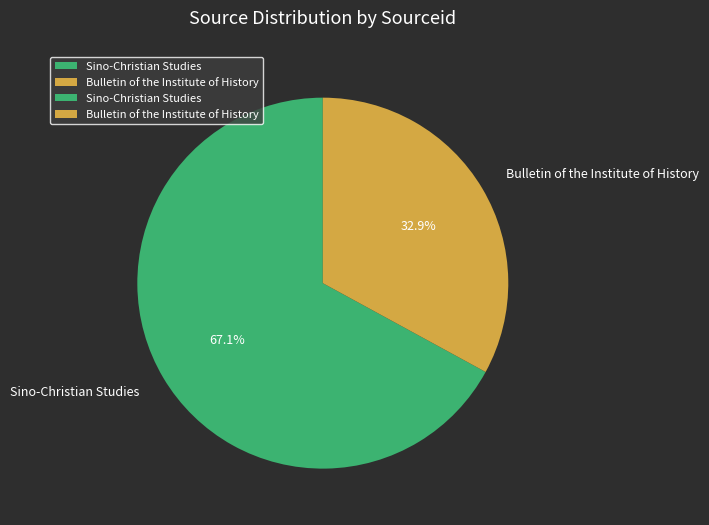

Which category has the biggest portion of the pie?

Sino-Christian Studies